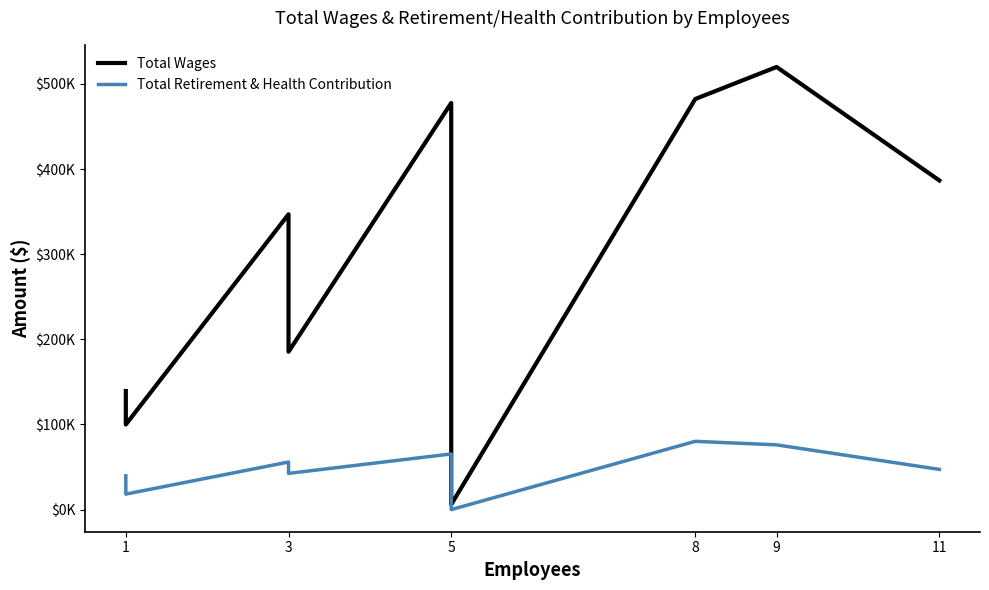

Between 1 and 11, which series saw the biggest shift?

Total Wages